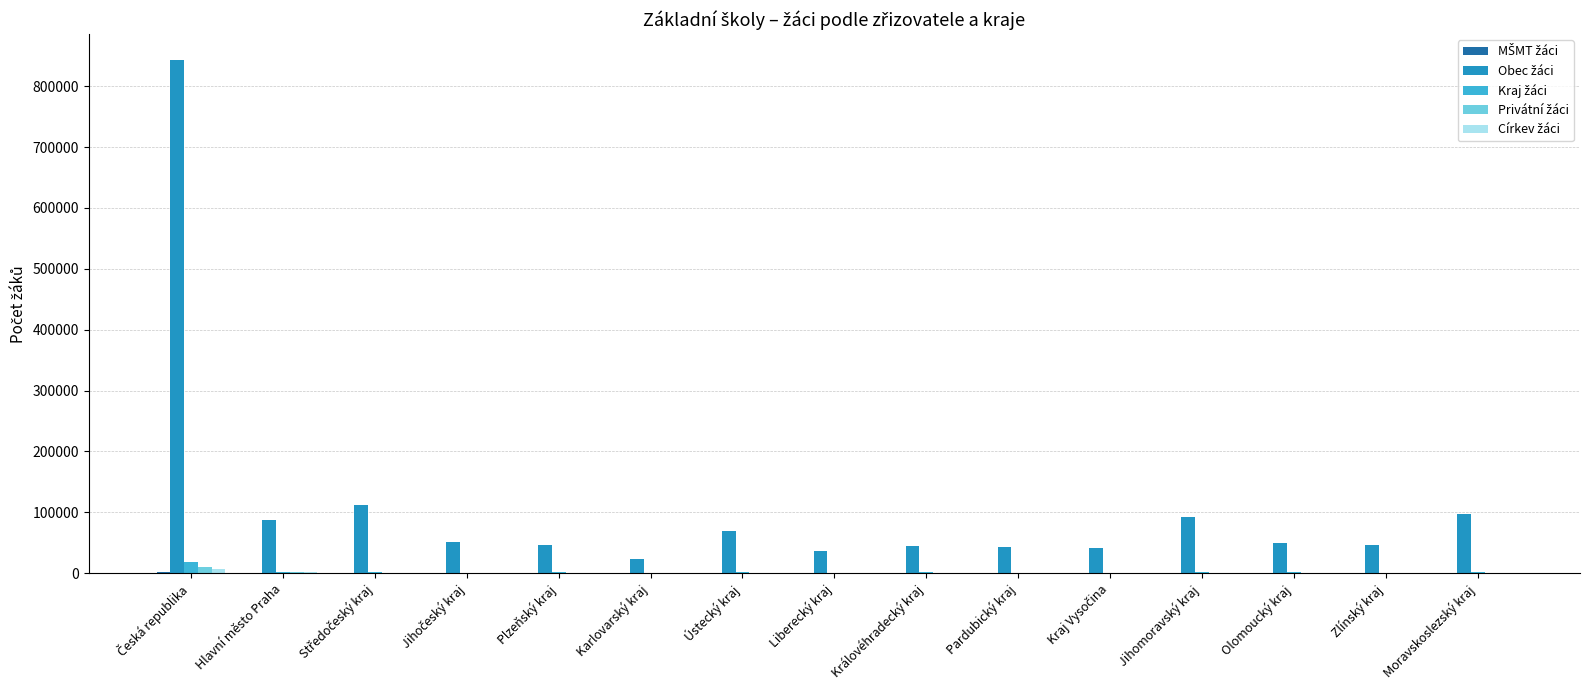

What is the maximum value shown in the chart?

843221